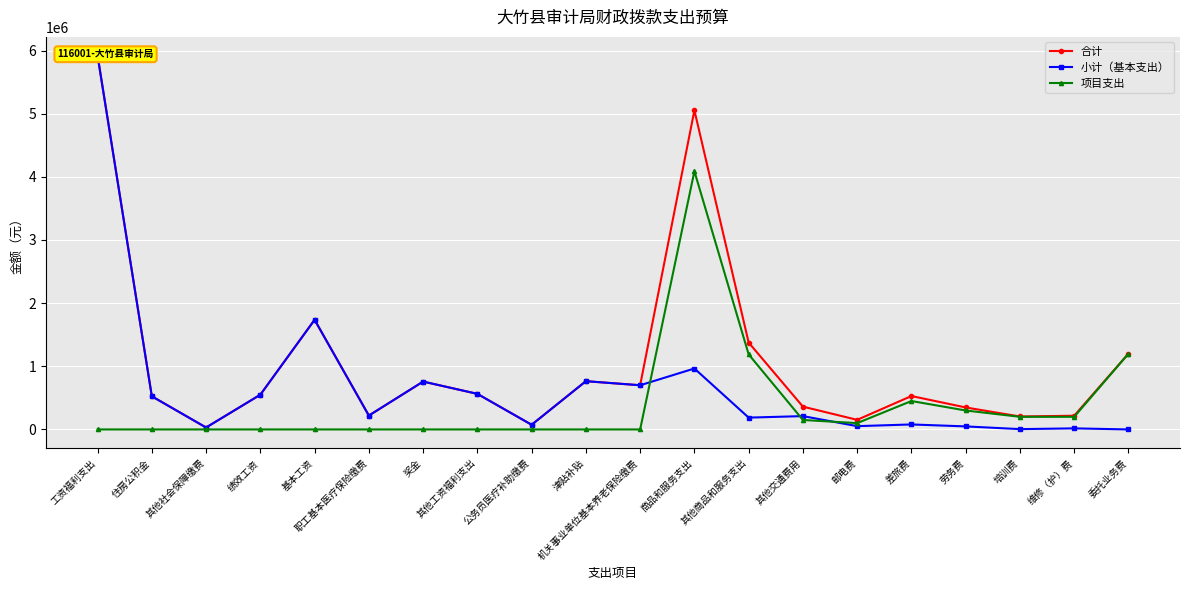

What is the label of the 9th point from the right?

商品和服务支出